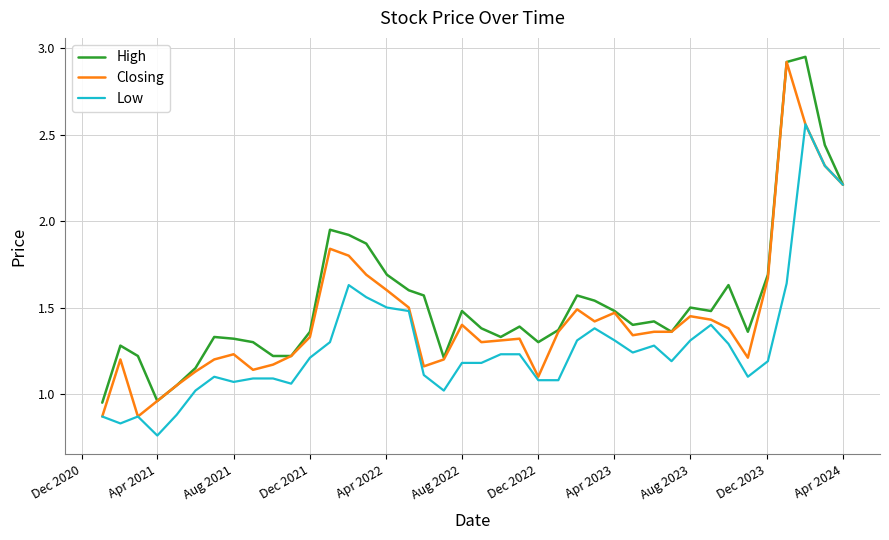

True or false: High has more than 2 interior local peaks.

True